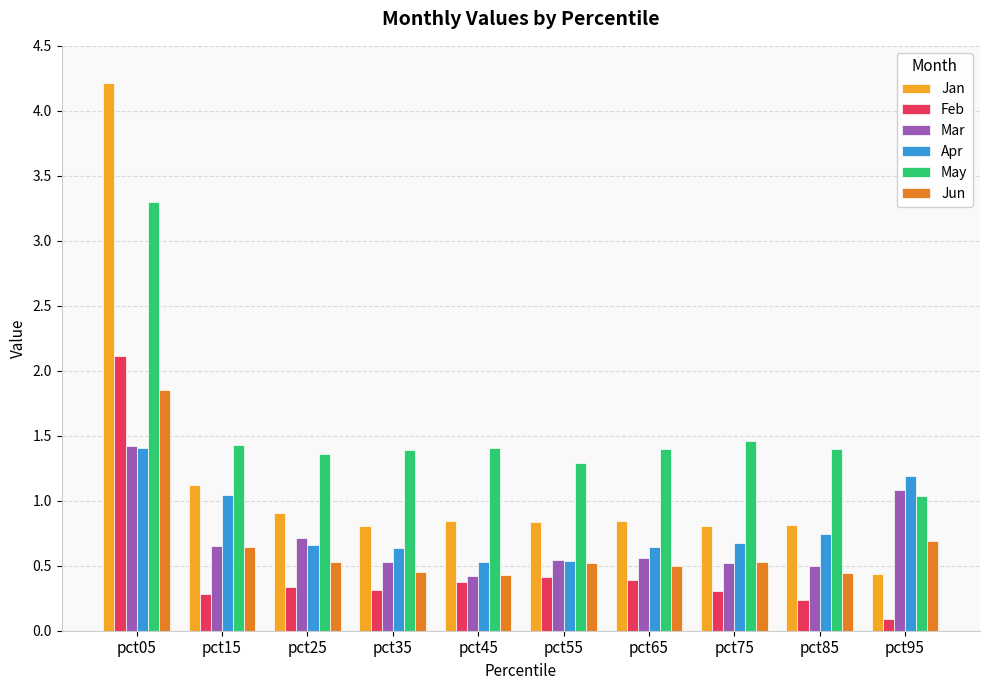

What is the total value across all series at pct05?

14.3